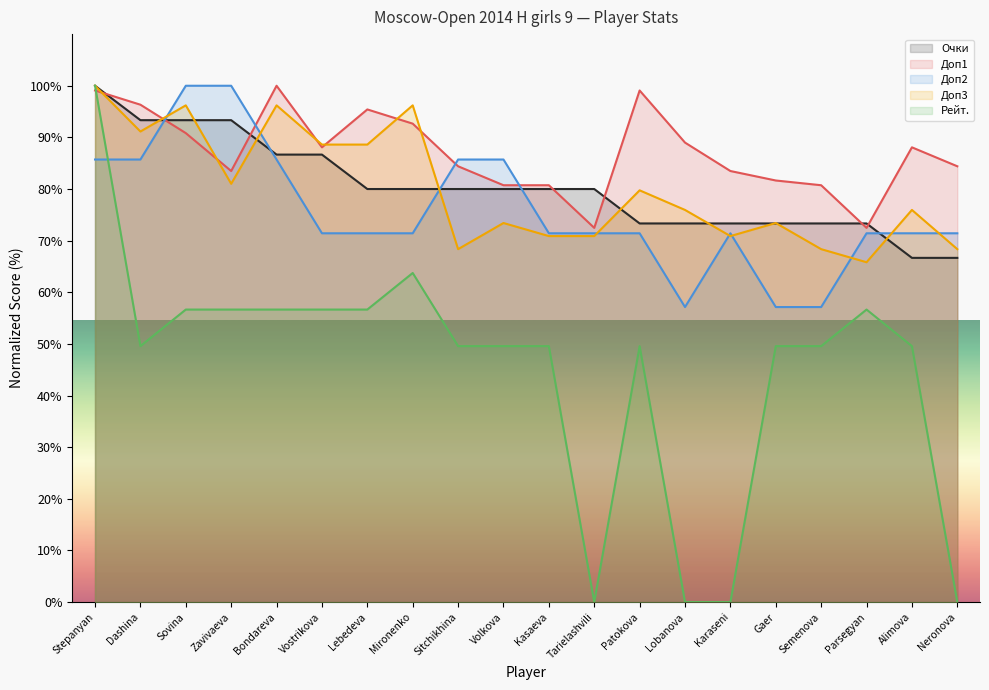

At which category is the sum across all series the highest?

Stepanyan